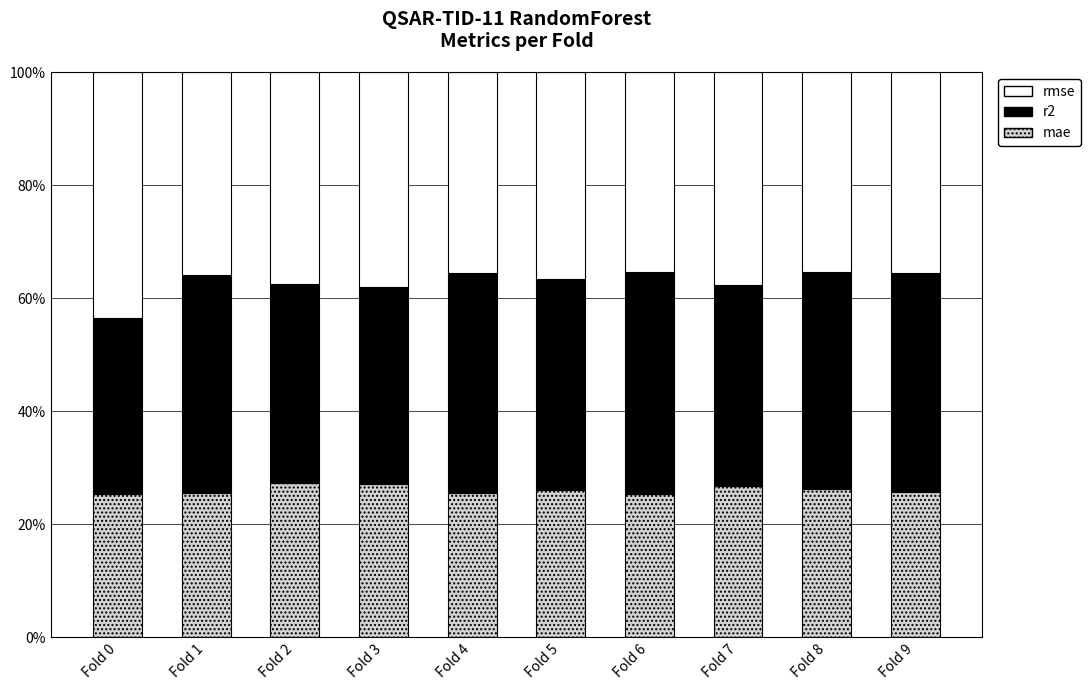

The mae series shows 6.9 at Fold 8. True or false?

False